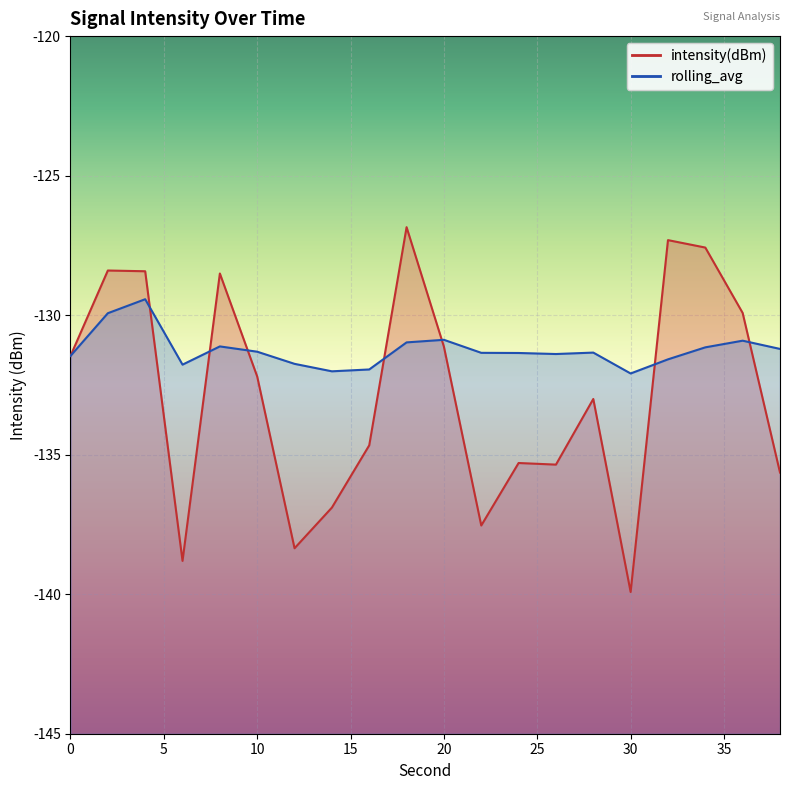

At which category is the sum across all series the highest?

18